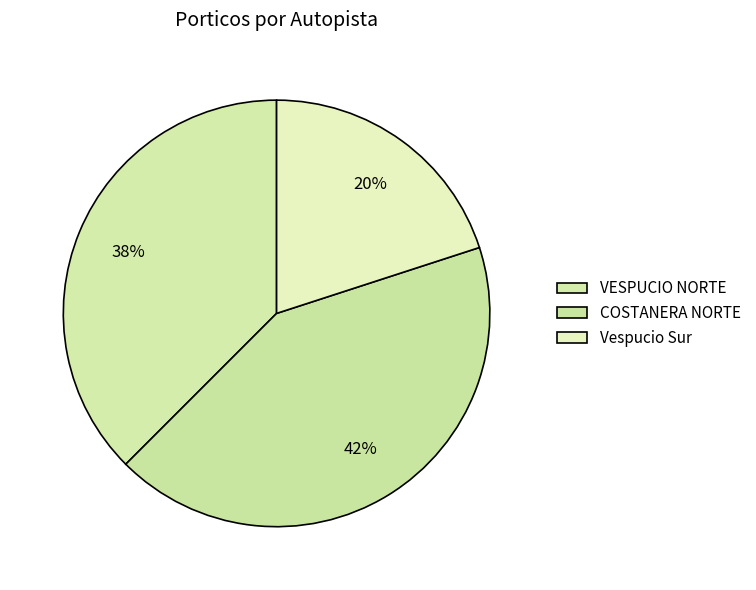

How many slices are in this pie chart?

3